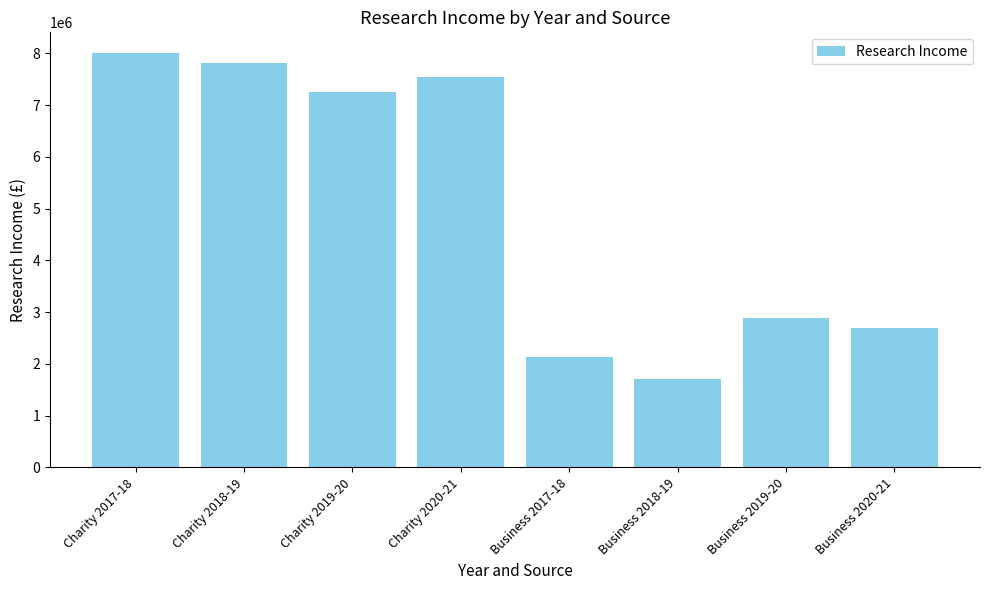

The value at Business 2019-20 is 3901971. True or false?

False